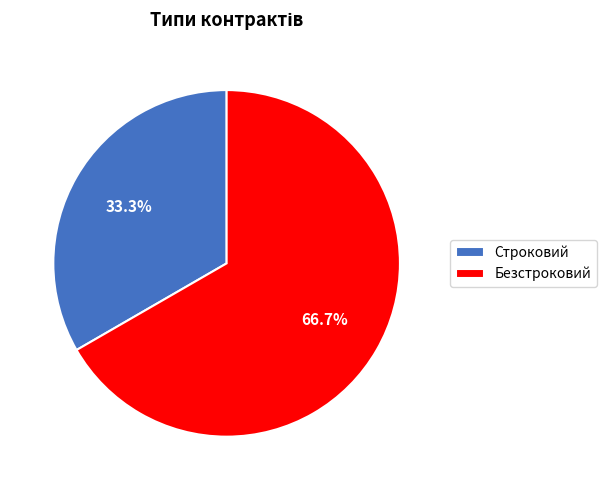

Is it true that Строковий is 33% of the pie?

True